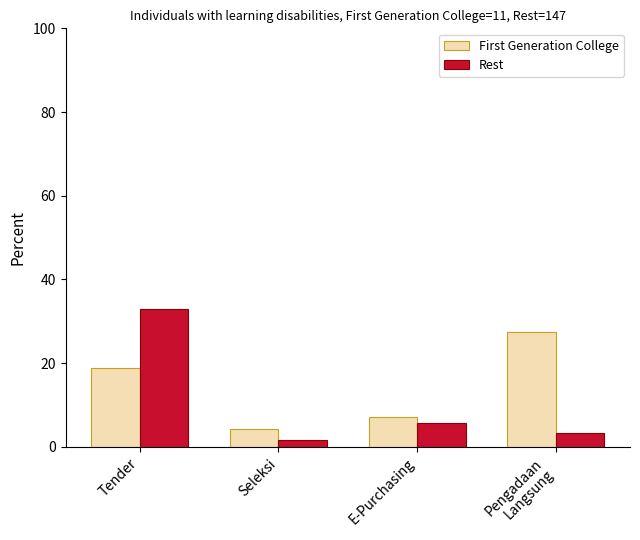

What is the sum of the Rest values at E-Purchasing and Seleksi?

7.5